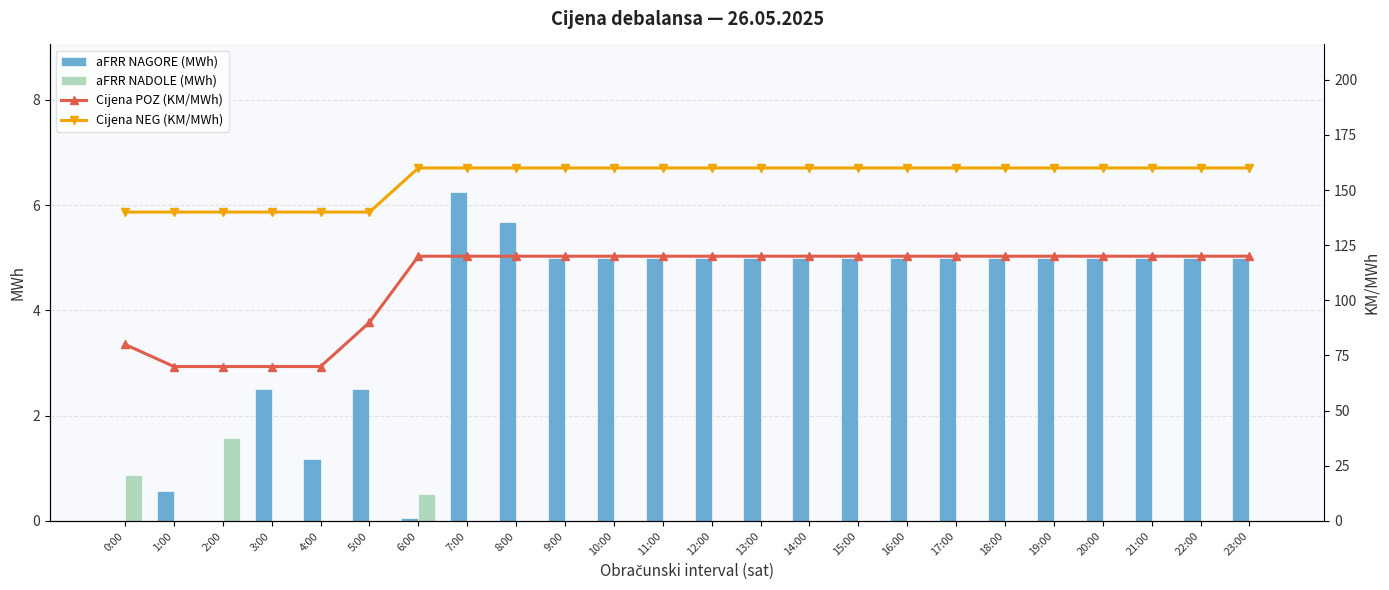

Is the value of Cijena NEG (KM/MWh) at 13:00 greater than the value of aFRR NADOLE (MWh) at 11:00?

Yes